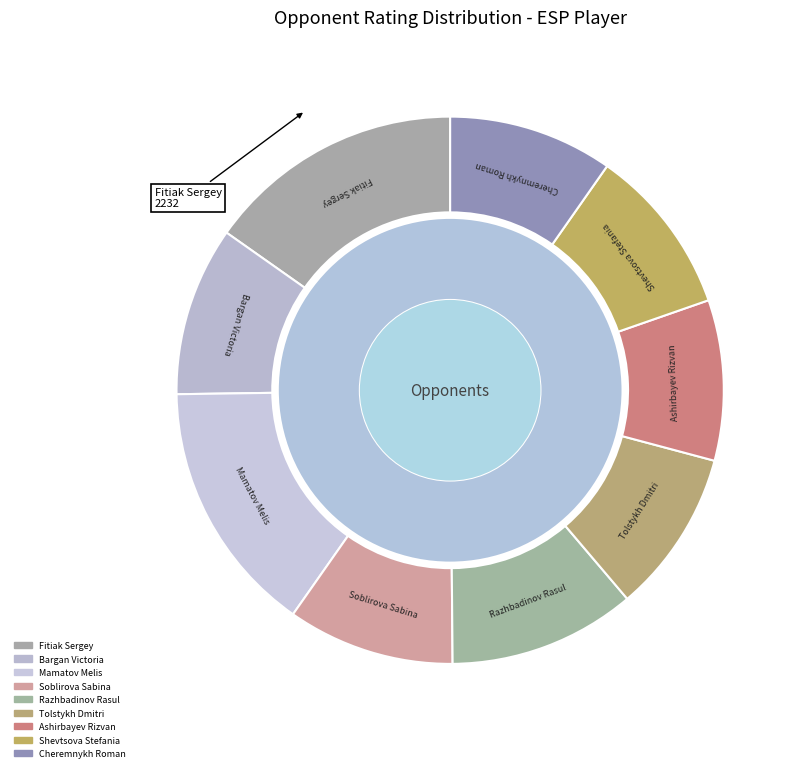

What is the largest slice in the pie chart?

Fitiak Sergey